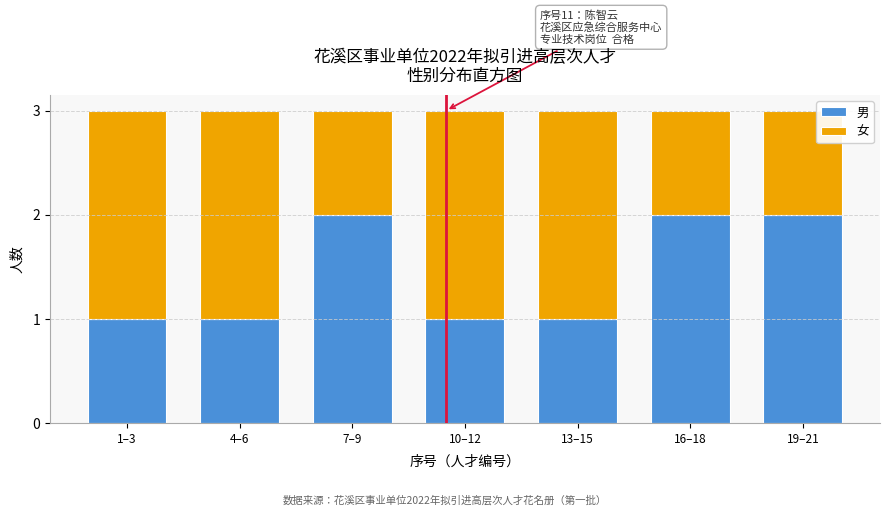

Reading left to right, what are the values for 男?

1–3=1	4–6=1	7–9=2	10–12=1	13–15=1	16–18=2	19–21=2